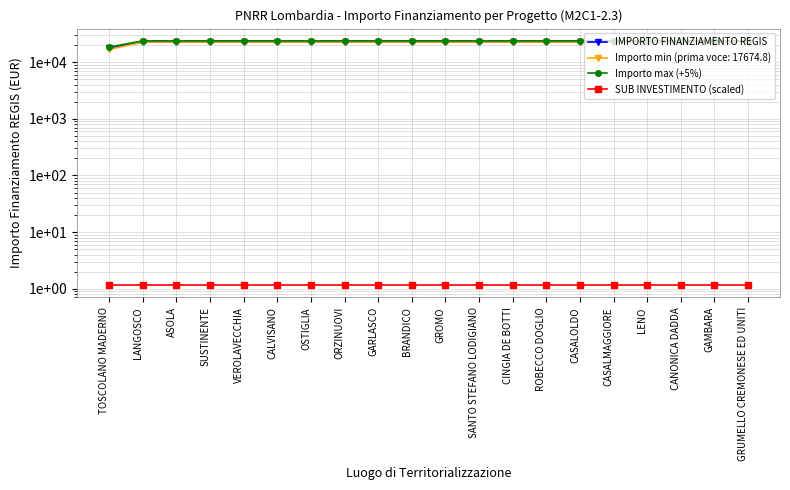

At which category is the sum across all series the highest?

LANGOSCO